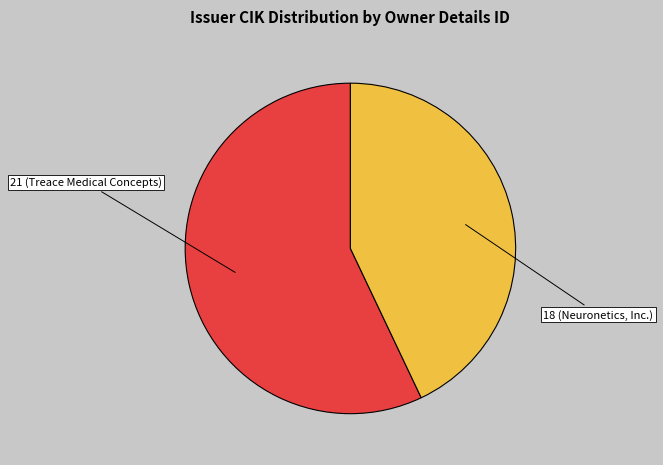

True or false: 21 (Treace Medical Concepts) accounts for 57% of the total.

True